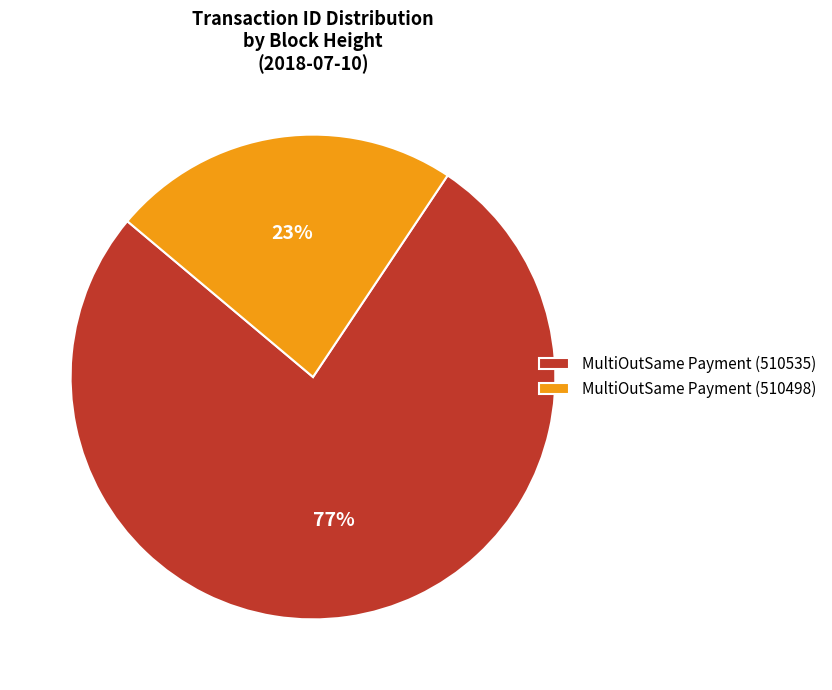

Rank the categories by value from lowest to highest.

MultiOutSame Payment (510498), MultiOutSame Payment (510535)